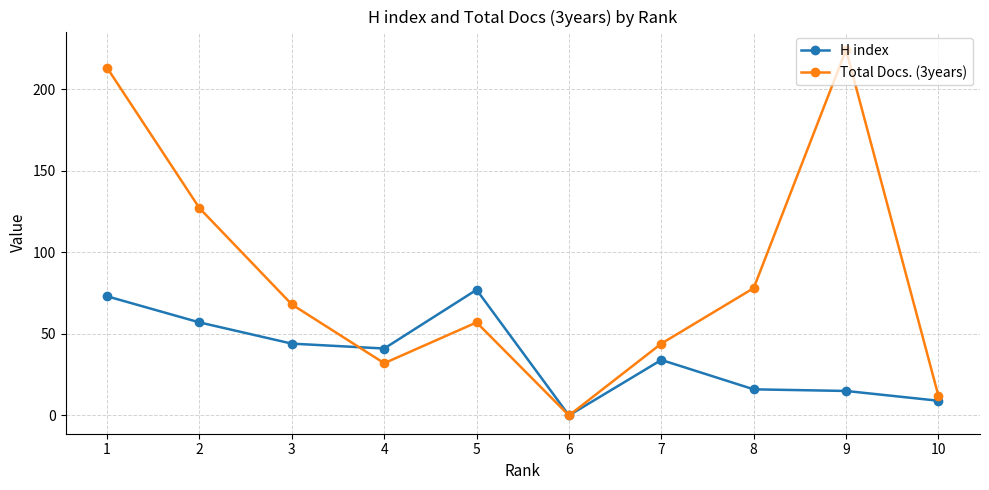

True or false: H index and Total Docs. (3years) cross at least once.

True